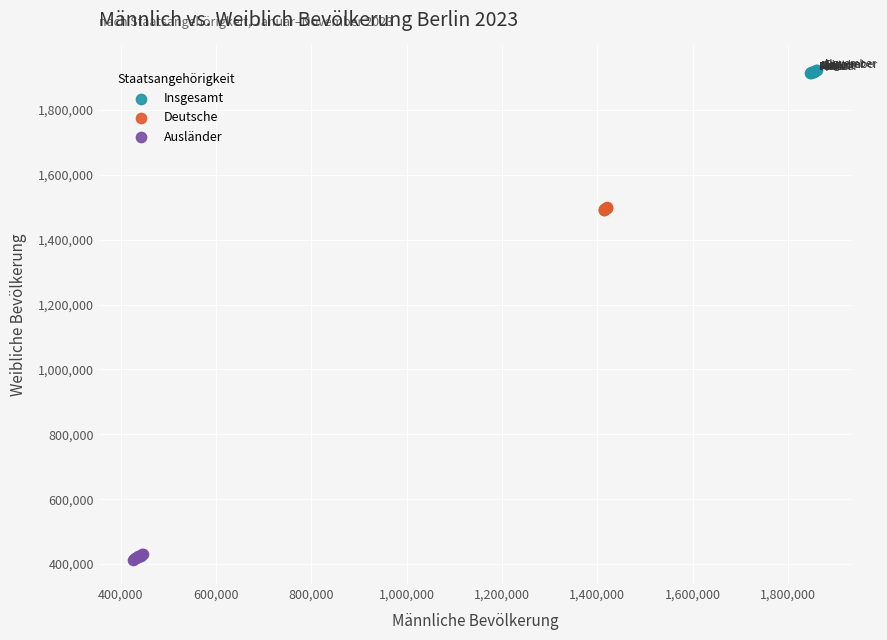

What are all the series names shown in the legend?

Insgesamt, Deutsche, Ausländer